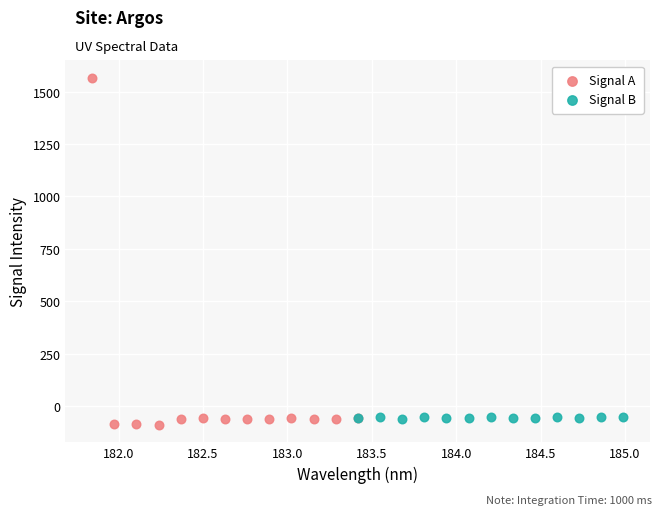

Which series has the largest Y range (max minus min)?

Signal A